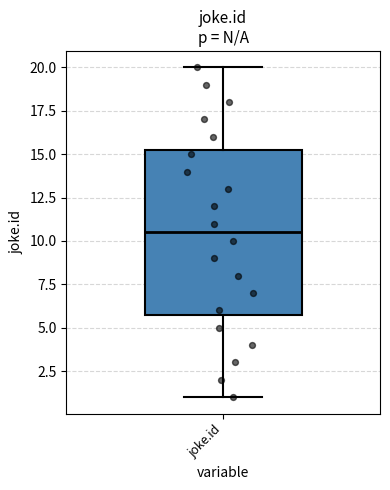

Transcribe this box plot: give where the median line is, the range the box spans, and where the two whiskers end, as read against the y-axis. The values are not printed on the chart, so give them approximately, as read against the axis.

median 10.5, box 6.0 to 15.5, whiskers 1.0 to 20.0